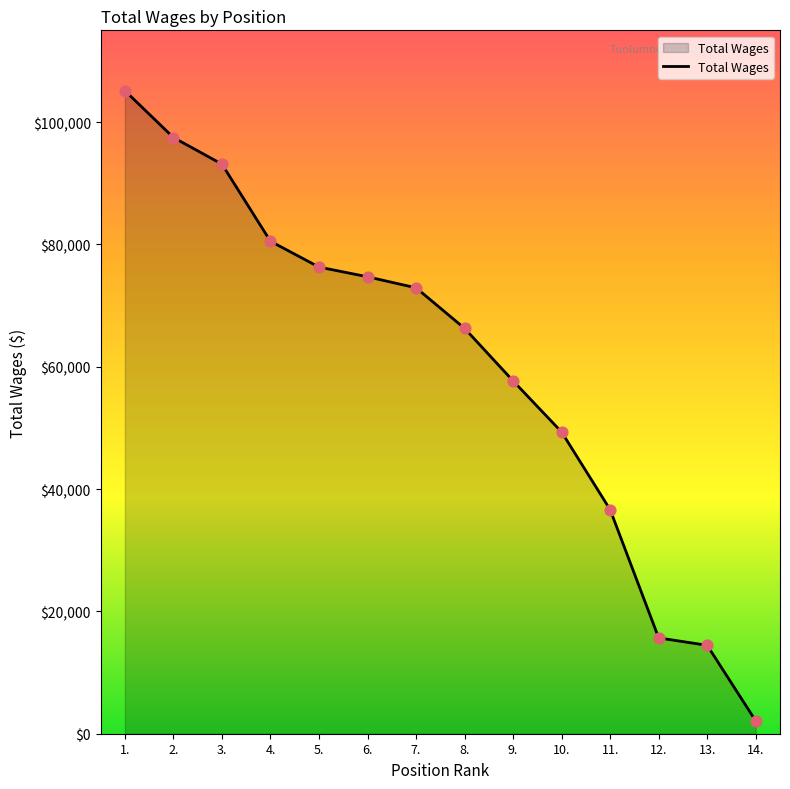

What is the ratio of the value at 3. to the value at 14.?

44.5